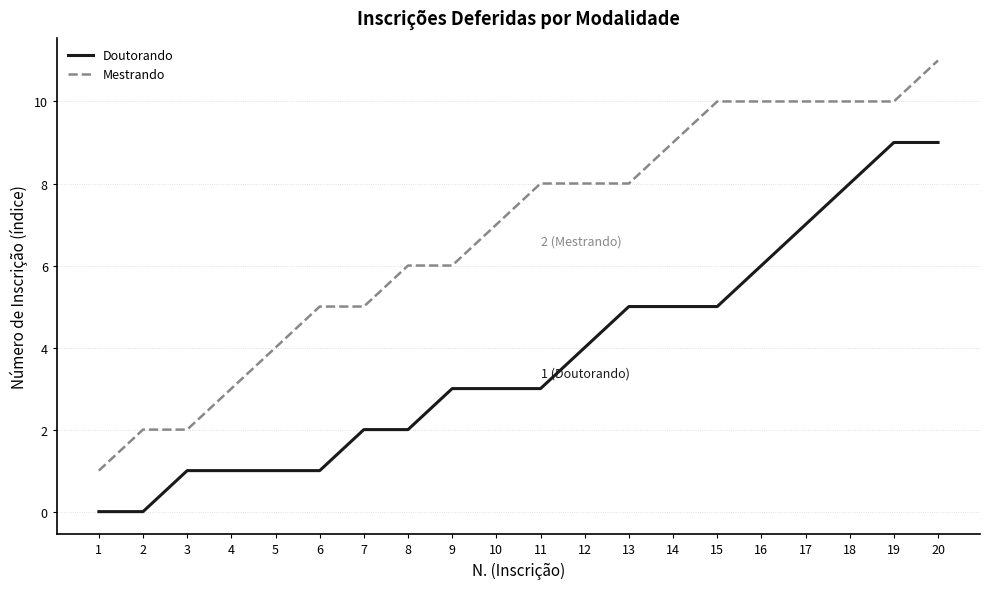

Between 2 and 14, which series saw the biggest shift?

Mestrando